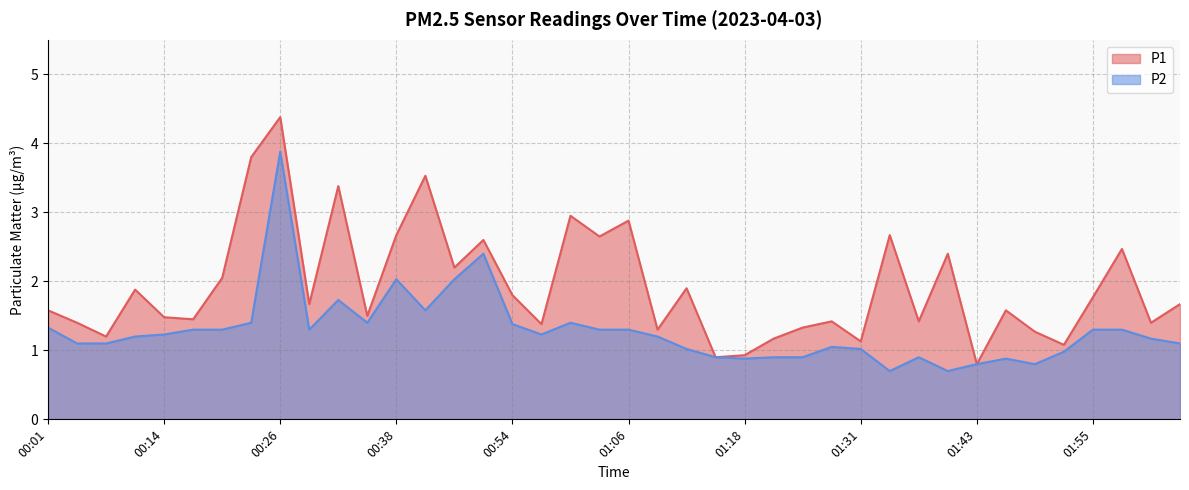

Does the chart display data point markers on the line(s)?

No